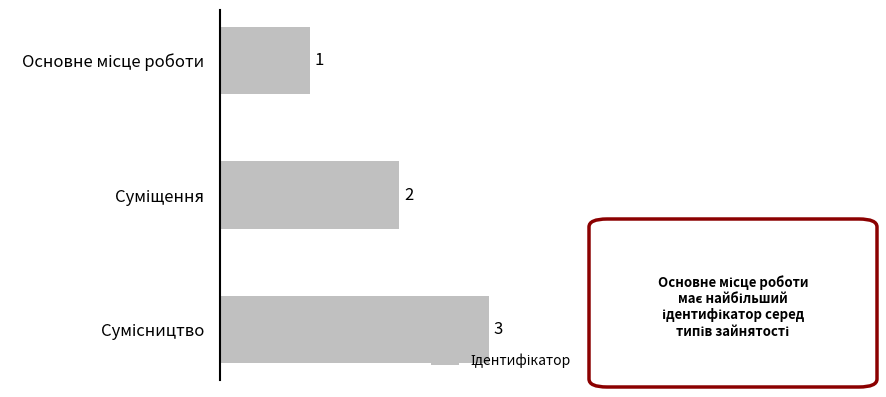

How many values are between 1 and 3?

3